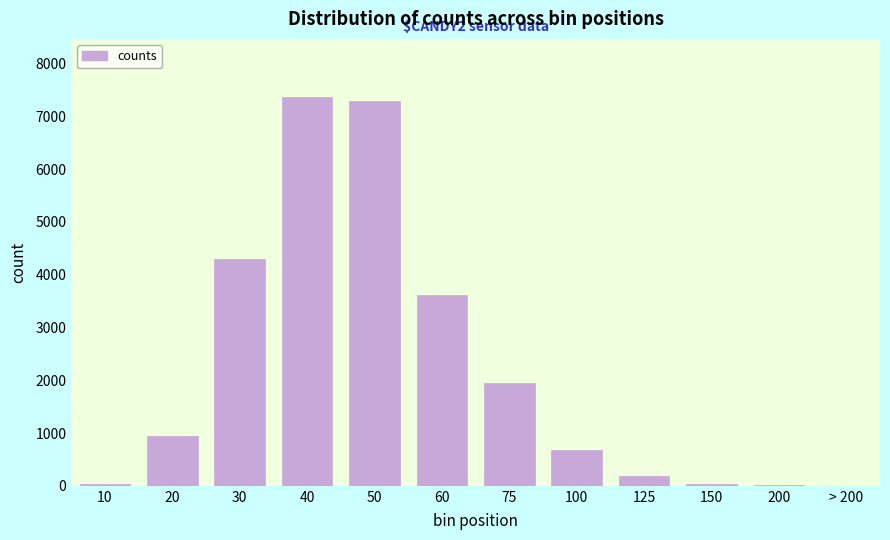

What is the change in value from 40 to 60?

-3739